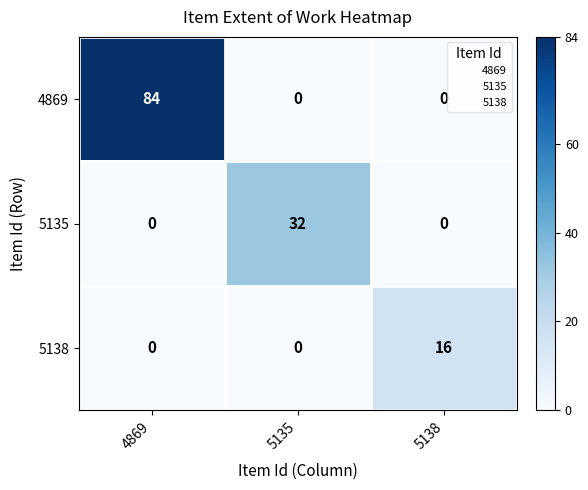

How many data points does each series have?

3